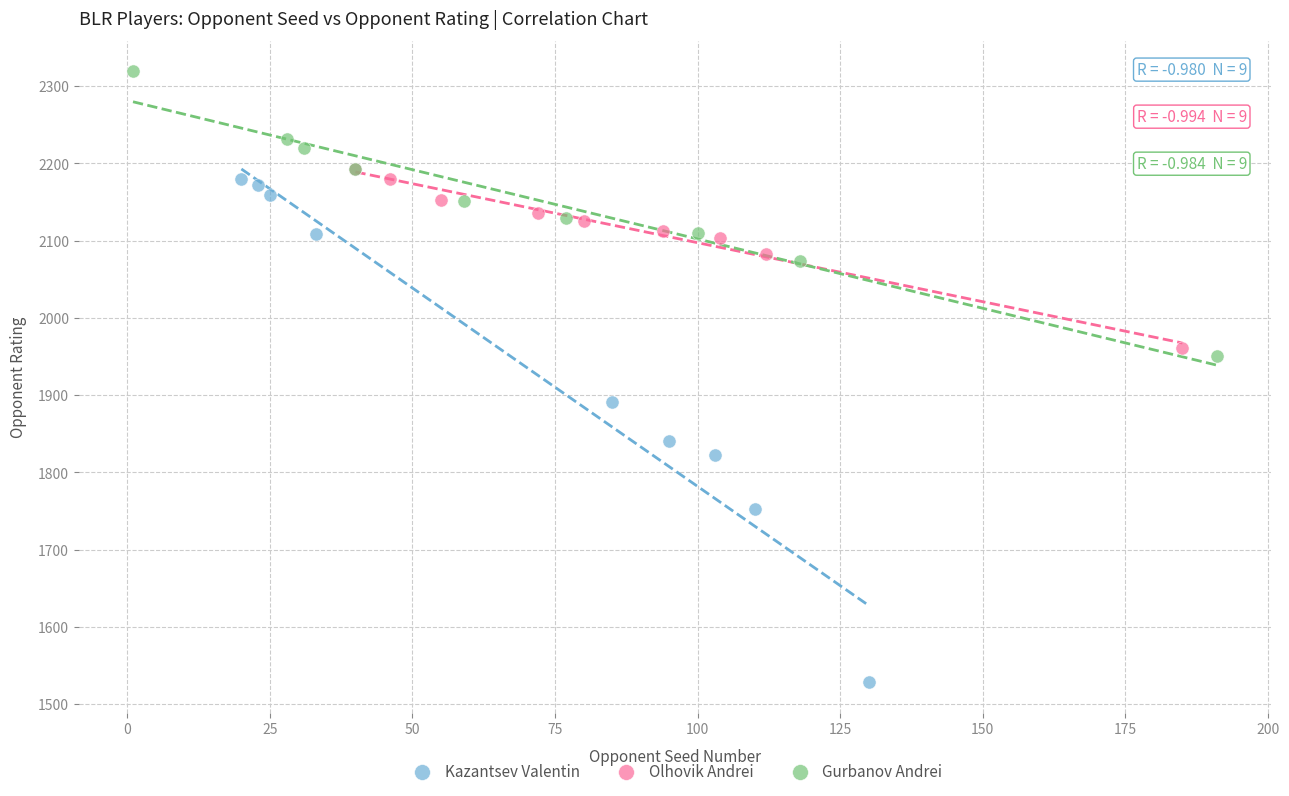

Which series has the largest Y range (max minus min)?

Kazantsev Valentin